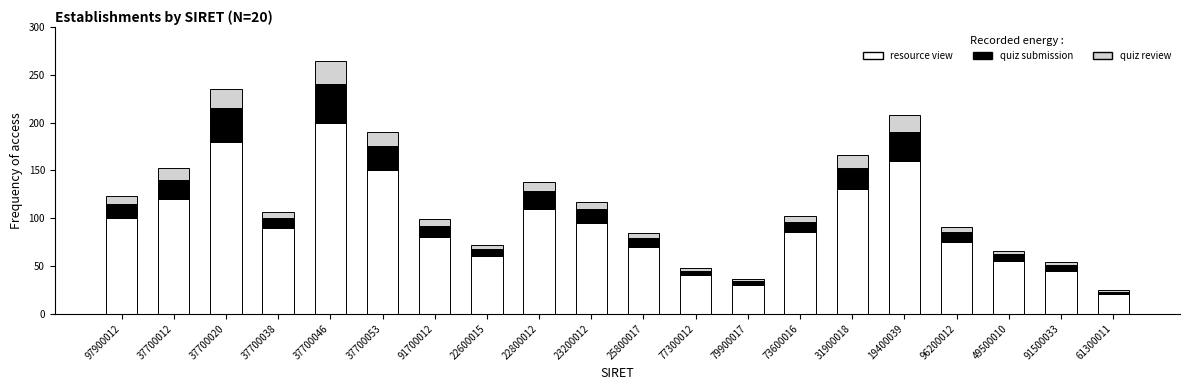

Which category has the highest value in the resource view series?

37700046